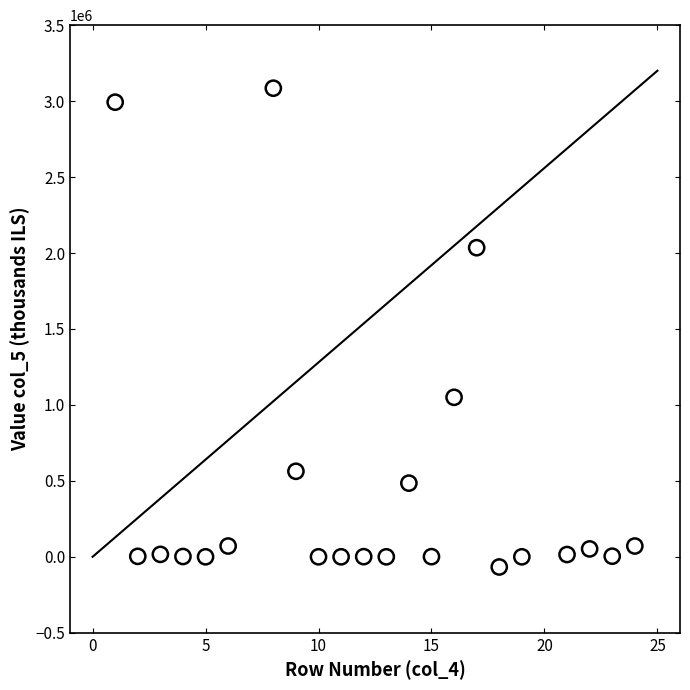

What Y value in the scatter plot is closest to 1509000?

1050000